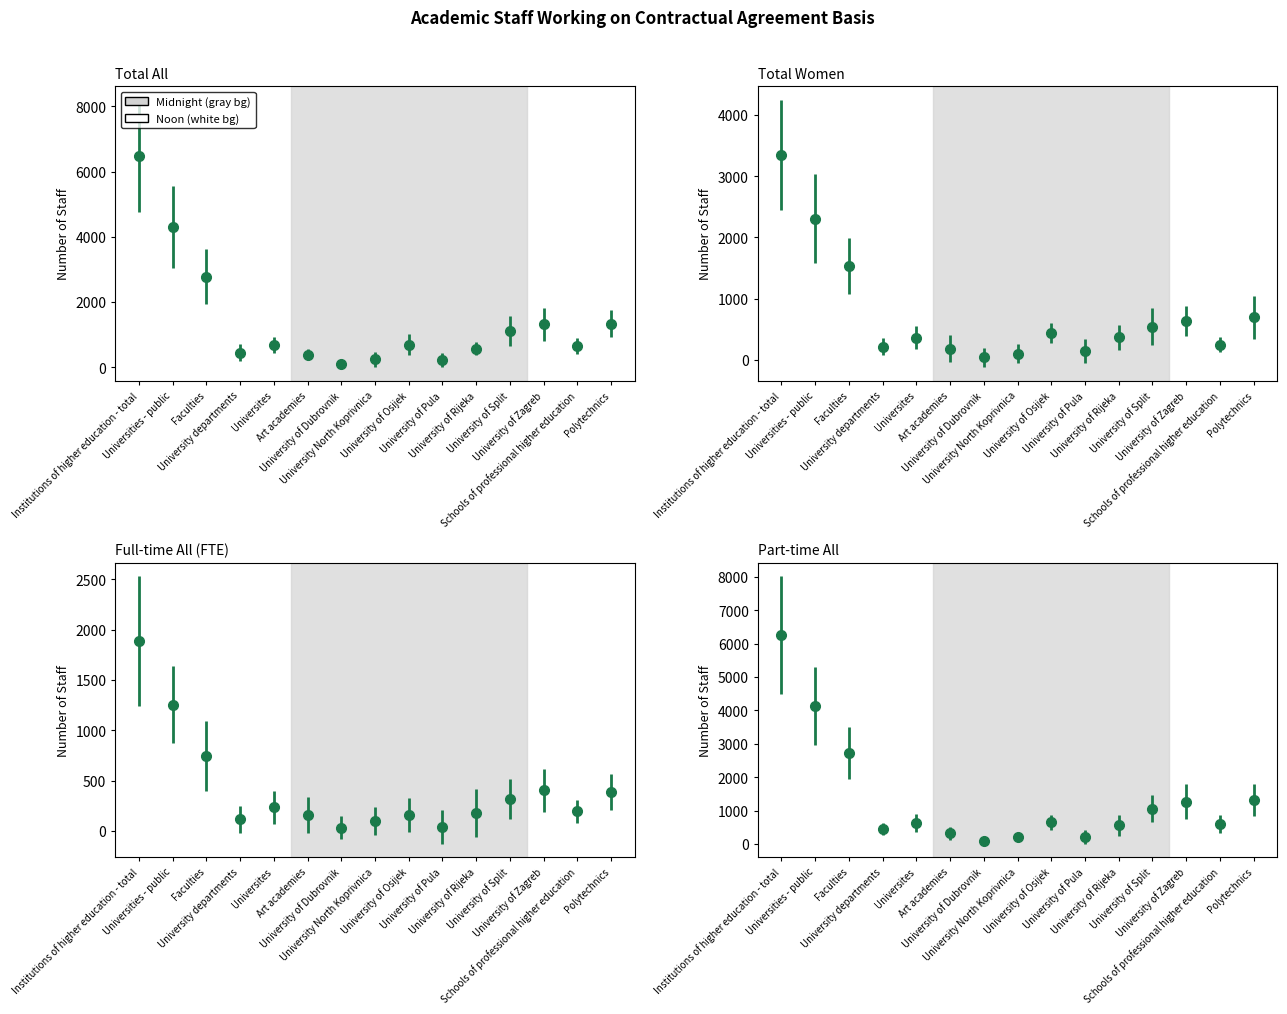

At which category does Full-time All (FTE) reach its first local valley?

University departments